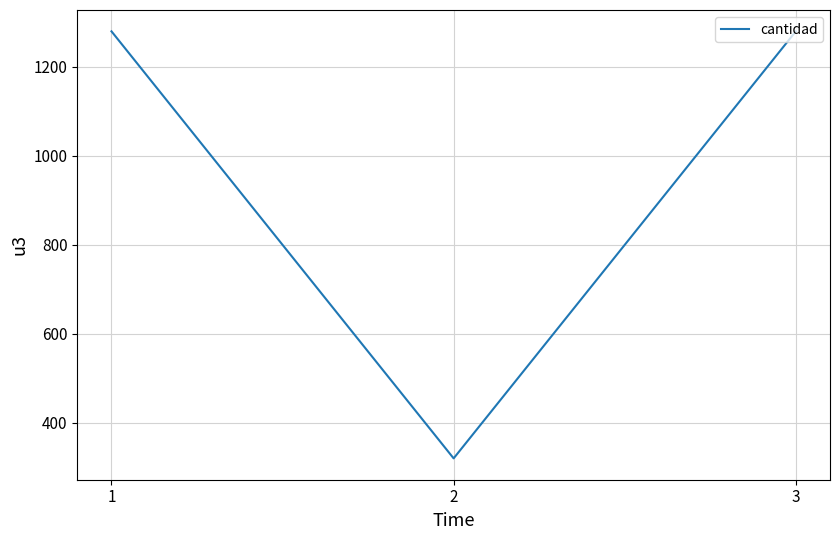

How many series are shown in this chart?

1